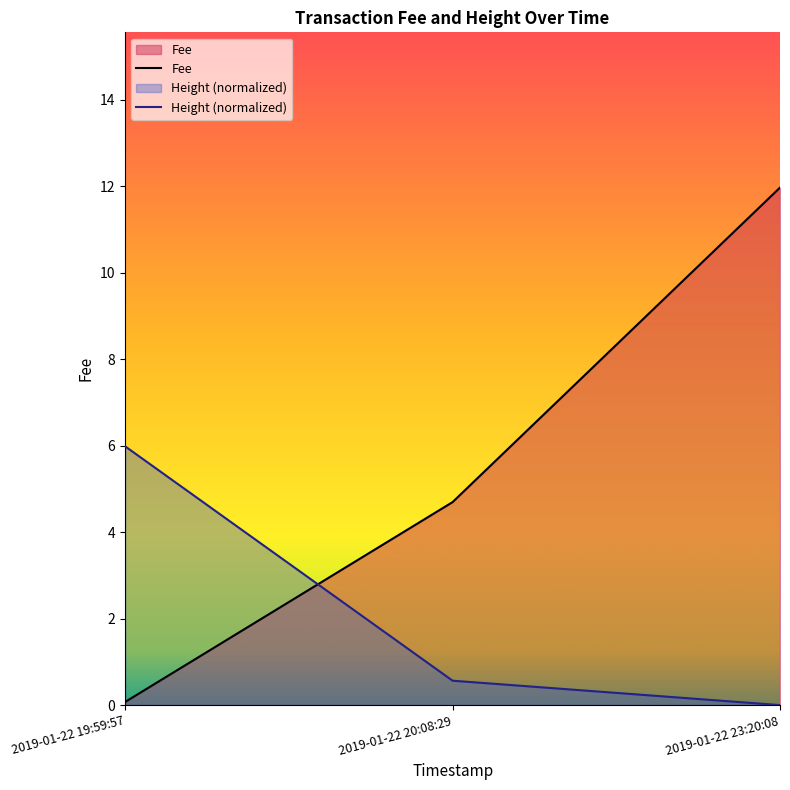

Between 2019-01-22 23:20:08 and 2019-01-22 19:59:57, which is larger?

2019-01-22 23:20:08